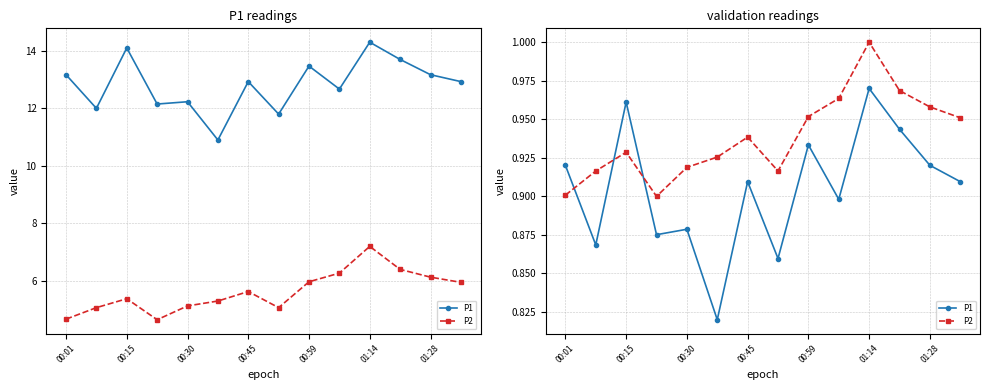

What are all the series names shown in the legend?

P1, P2